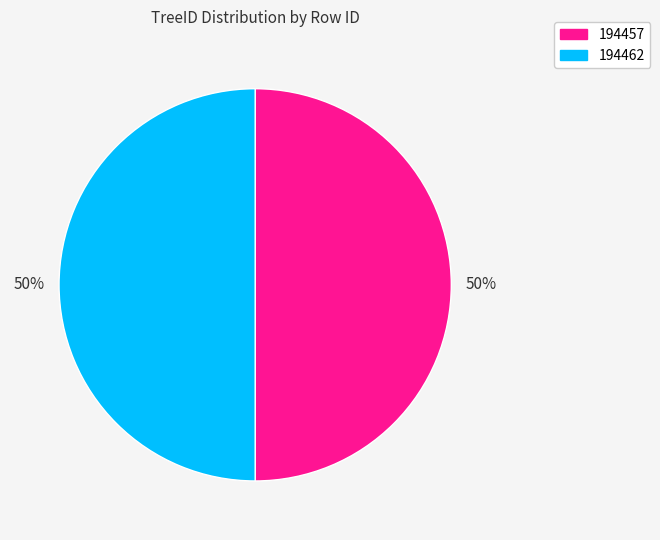

Approximately how many times larger is the value at 194462 compared to 194457?

1.0